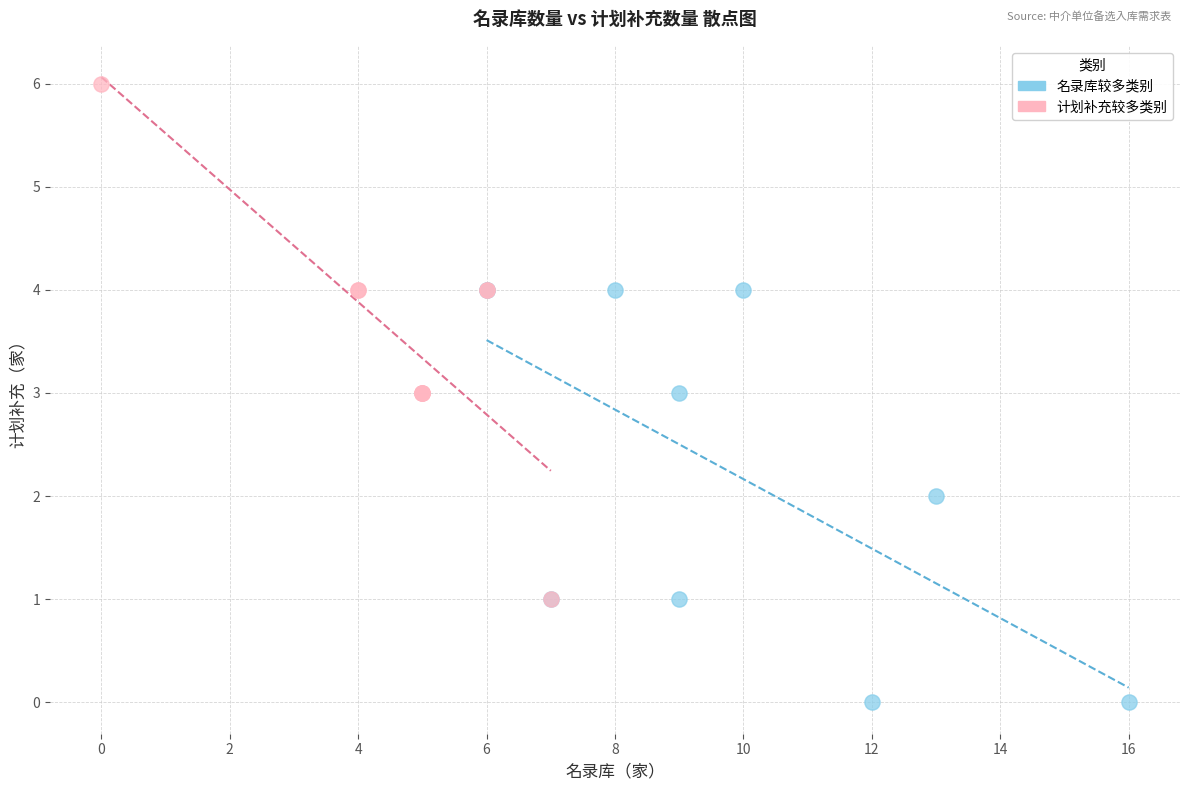

Which series has the widest spread of Y values?

计划补充较多类别